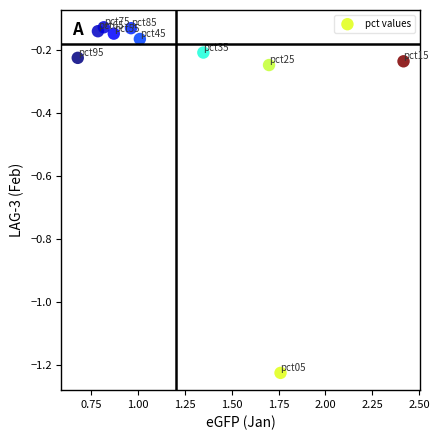

What is the average X value?

1.2